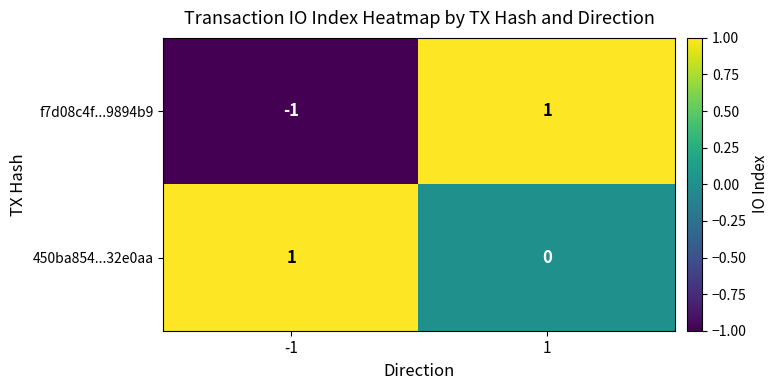

Which series has the widest spread of values?

f7d08c4f...9894b9